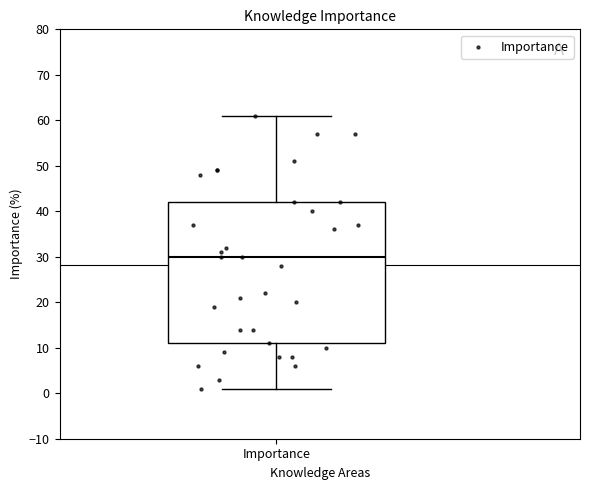

Where does the median line of the box for Importance sit on the y-axis? The values are not printed on the chart, so give them approximately, as read against the axis.

30